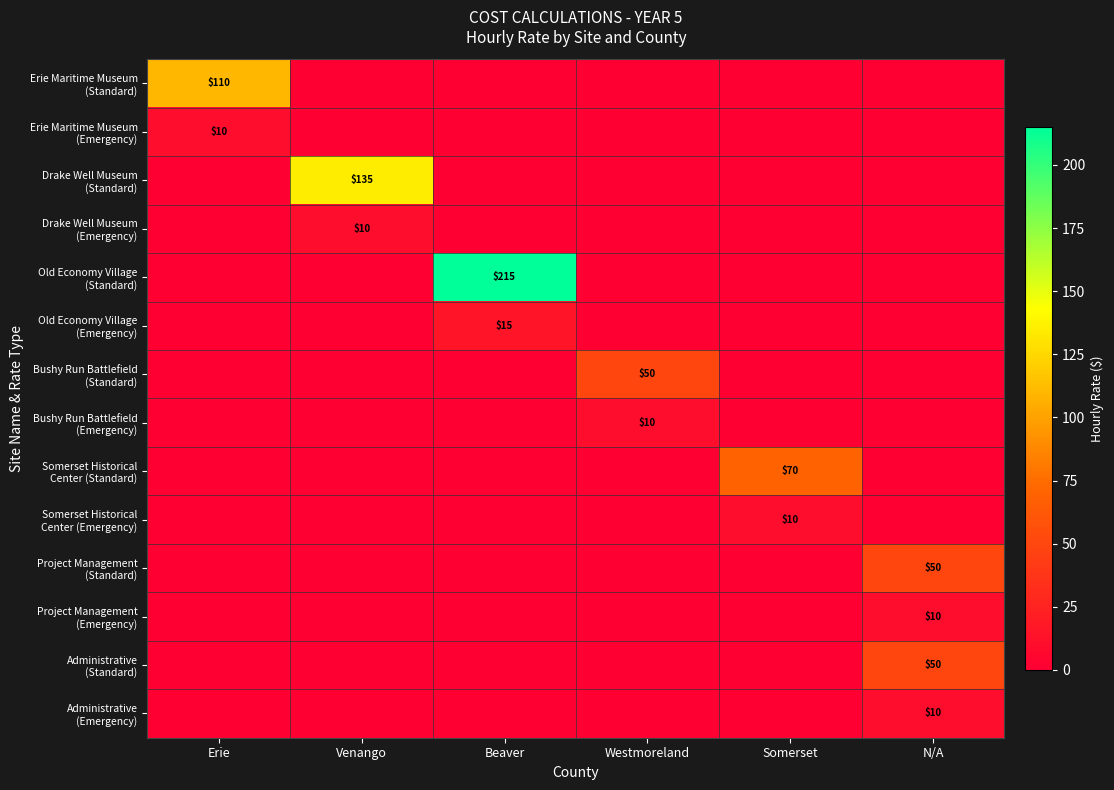

Which series changed the most between Venango and Beaver?

Old Economy Village (Standard)